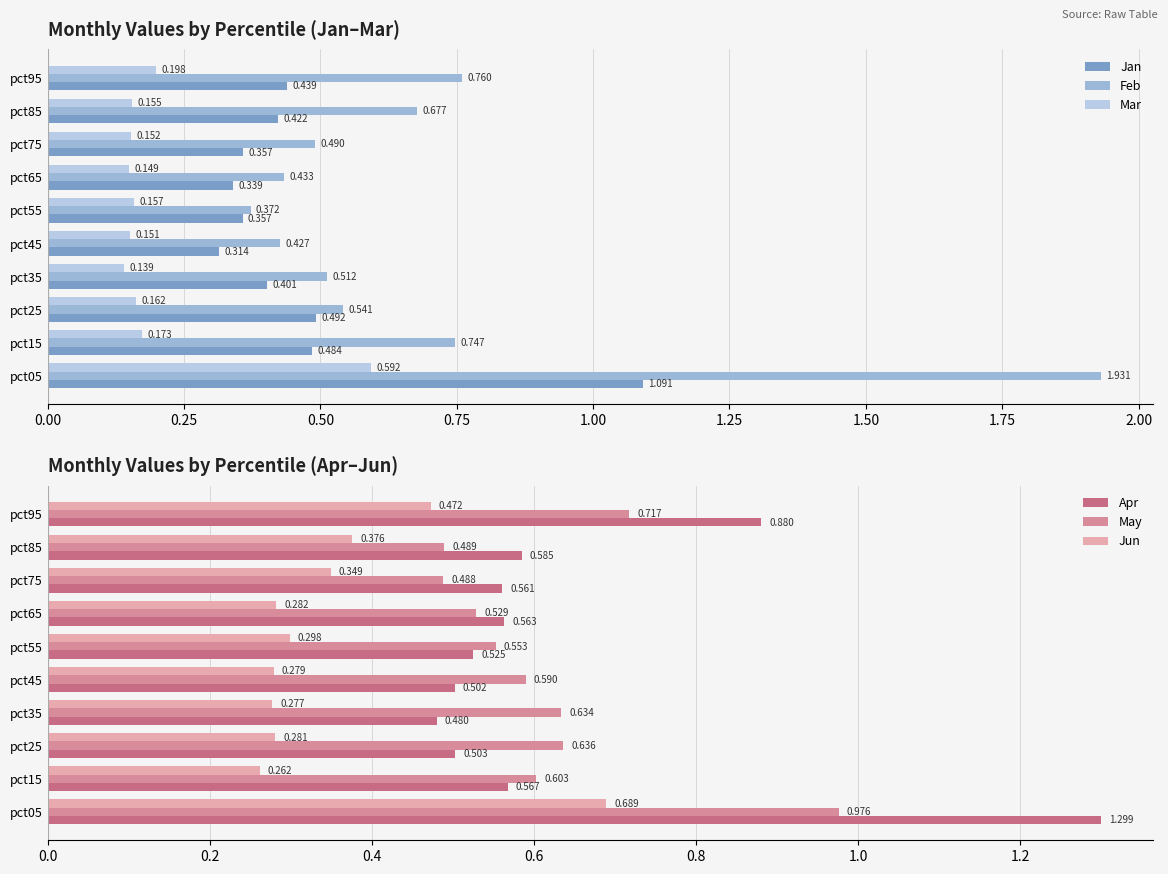

What is the value of the Apr bar at the 5th from the left?

0.5